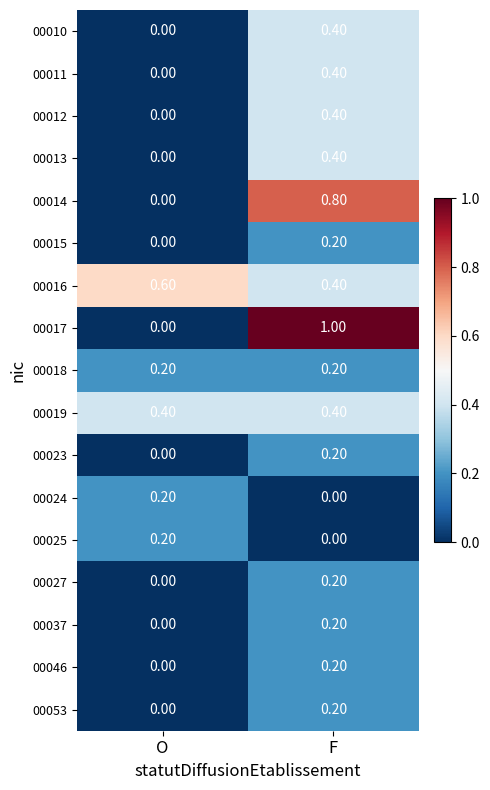

What is the average value of the 00016 series?

0.5